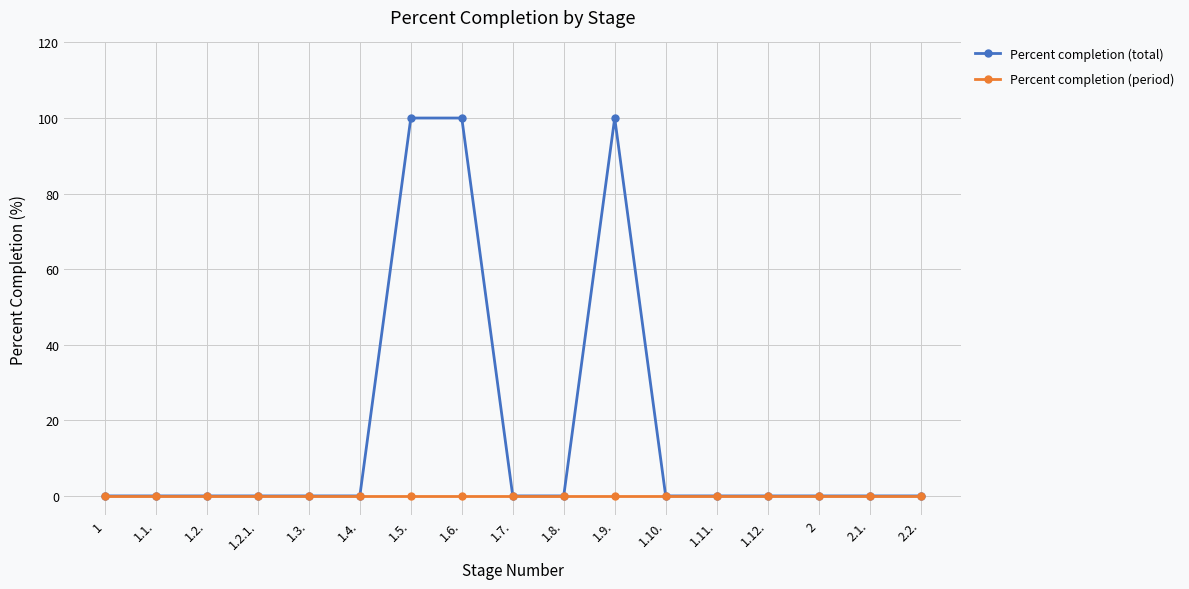

Which series has the widest spread of values?

Percent completion (total)